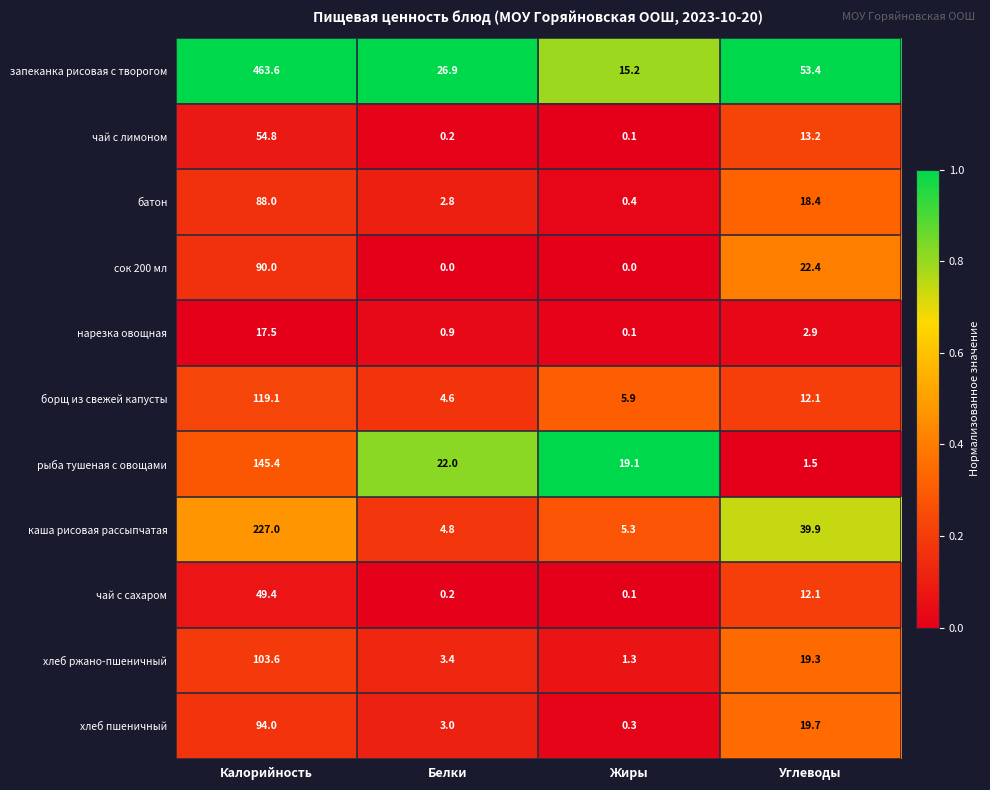

At which category is the sum across all series the highest?

Калорийность